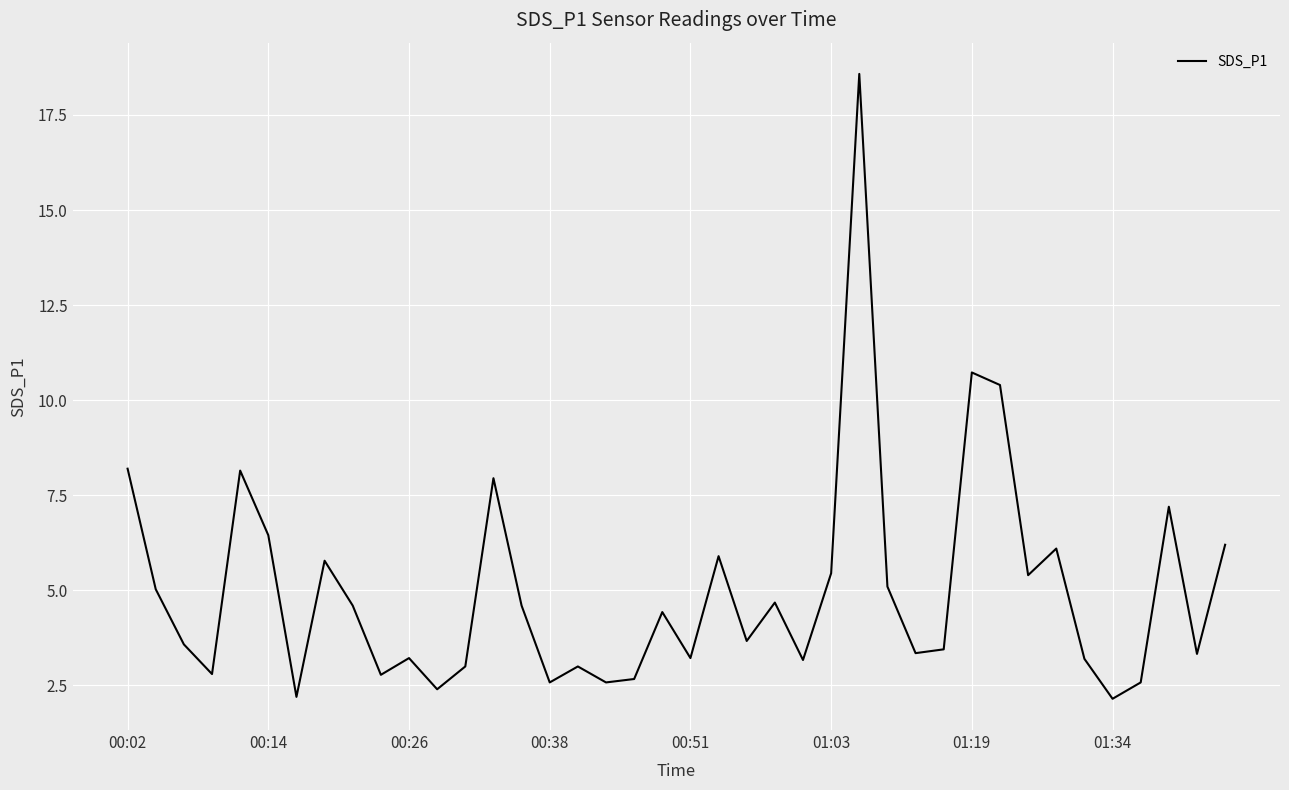

What is the greatest value displayed?

18.6